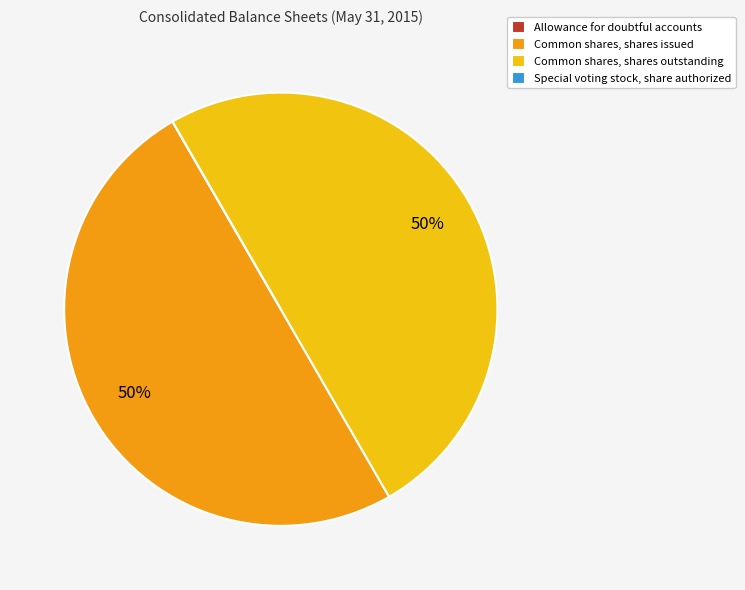

To the nearest percent, what portion does Common shares, shares outstanding represent?

50%